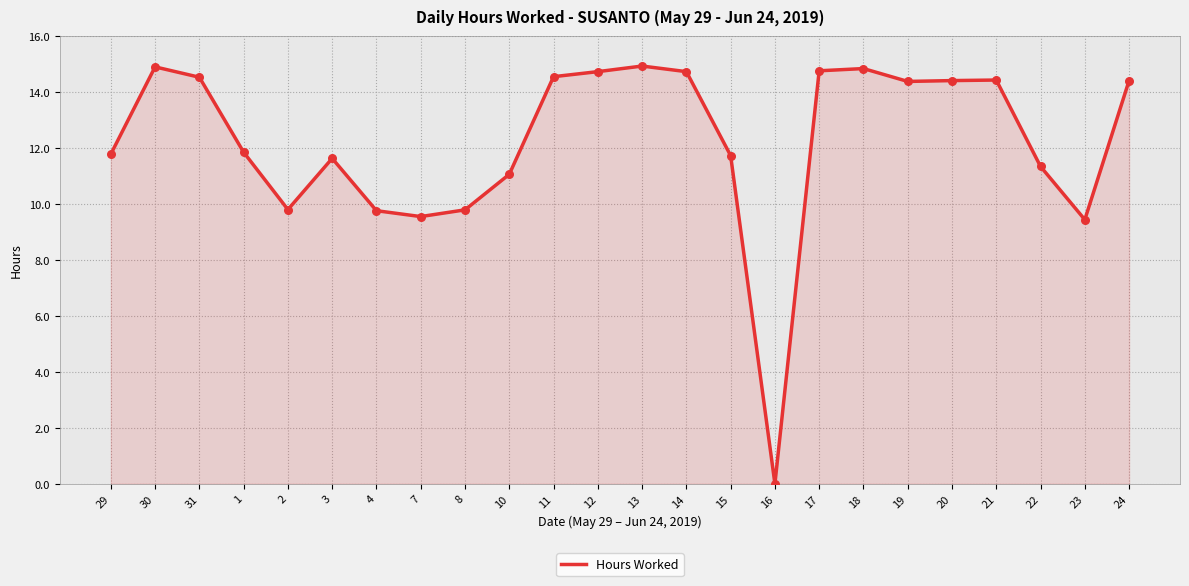

Which has a higher value, 29 or 13?

13